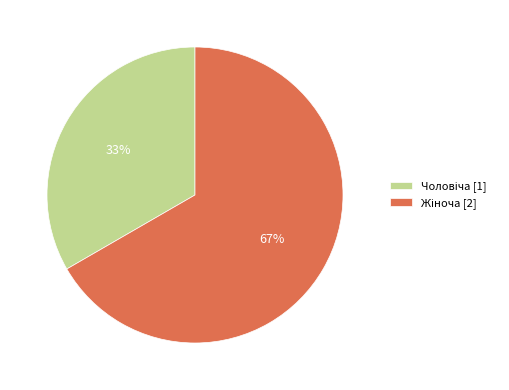

Is there a majority slice in this chart?

Yes